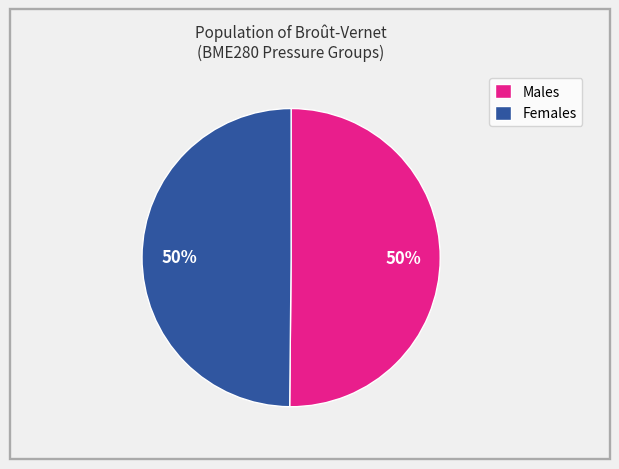

Is the sum of Females and Males greater than half?

Yes